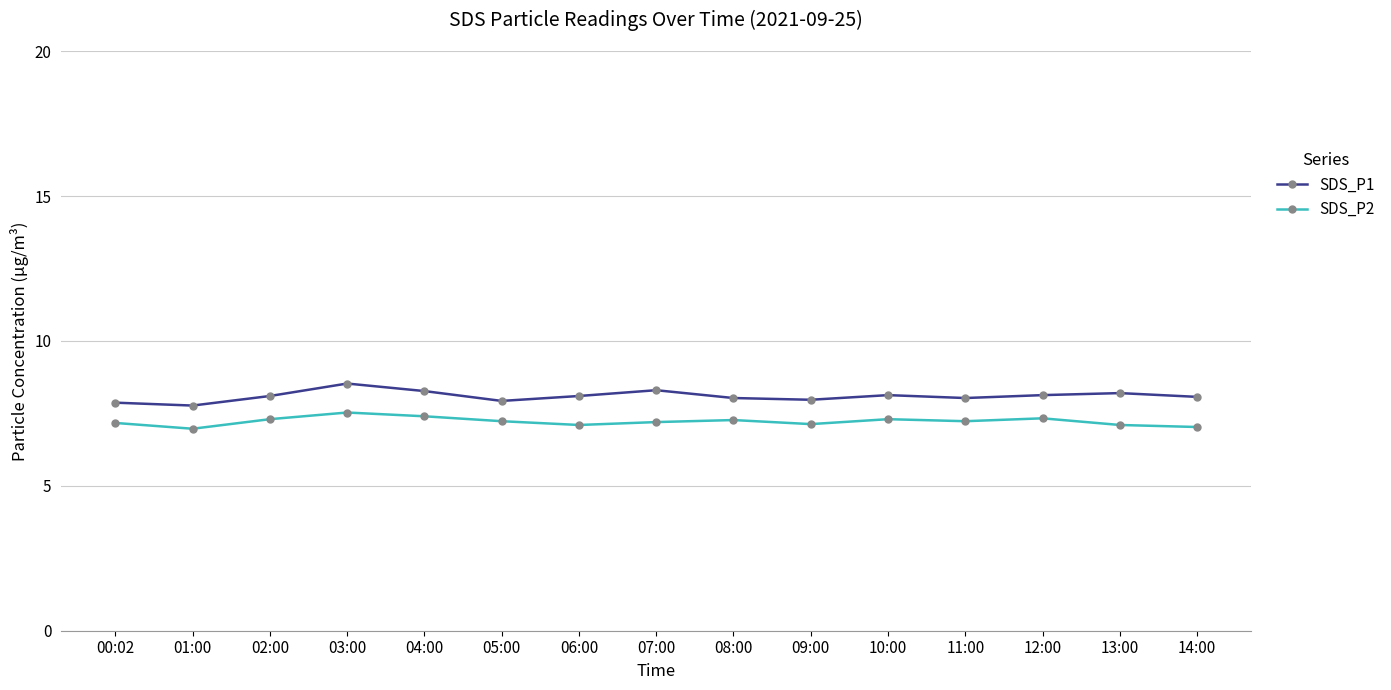

Does the chart display data point markers on the line(s)?

Yes